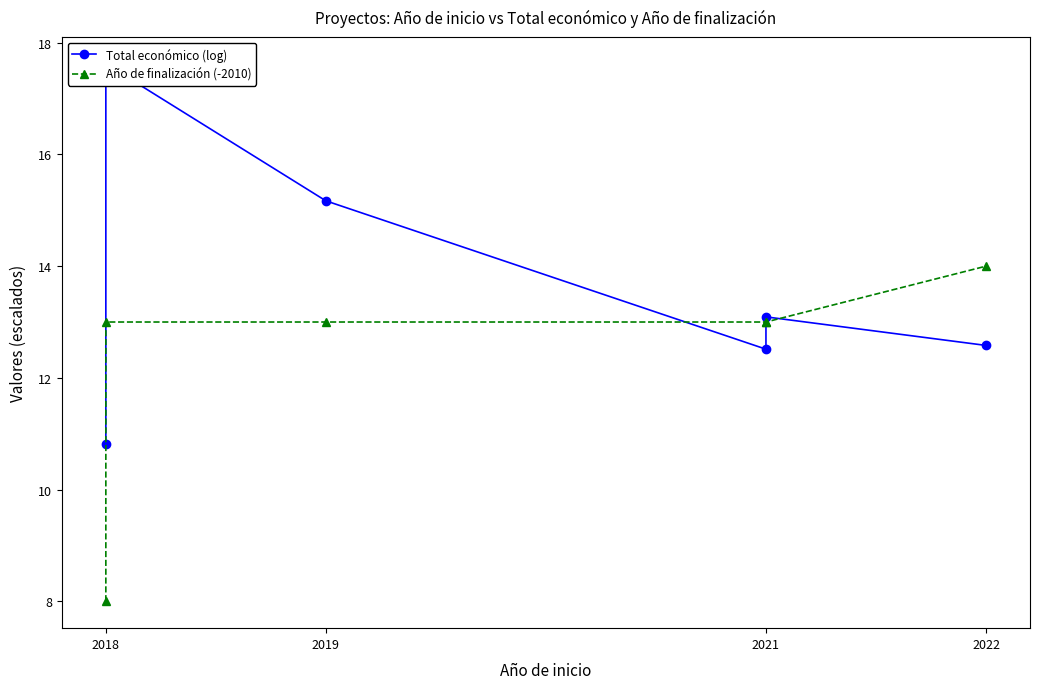

Is this an area chart (filled region under the line)?

No